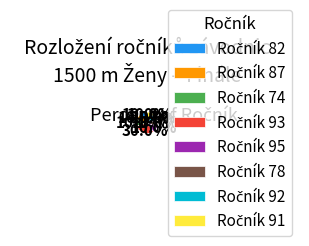

Does any single category account for the majority?

No